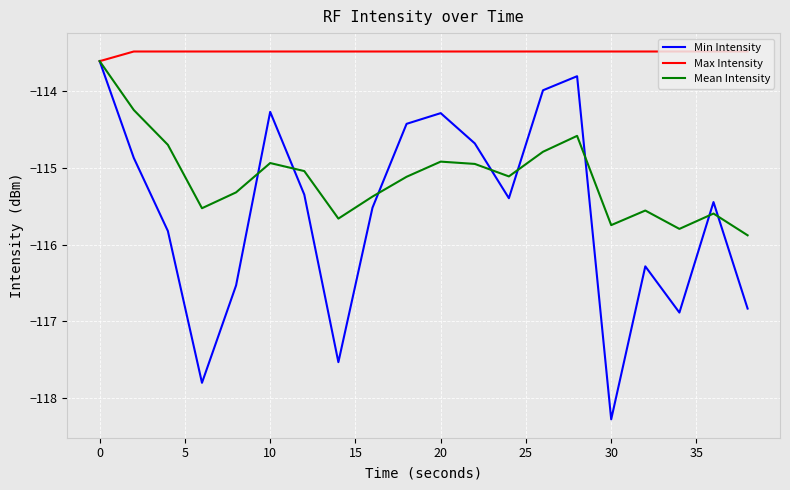

Which series has the largest total across all categories?

Max Intensity